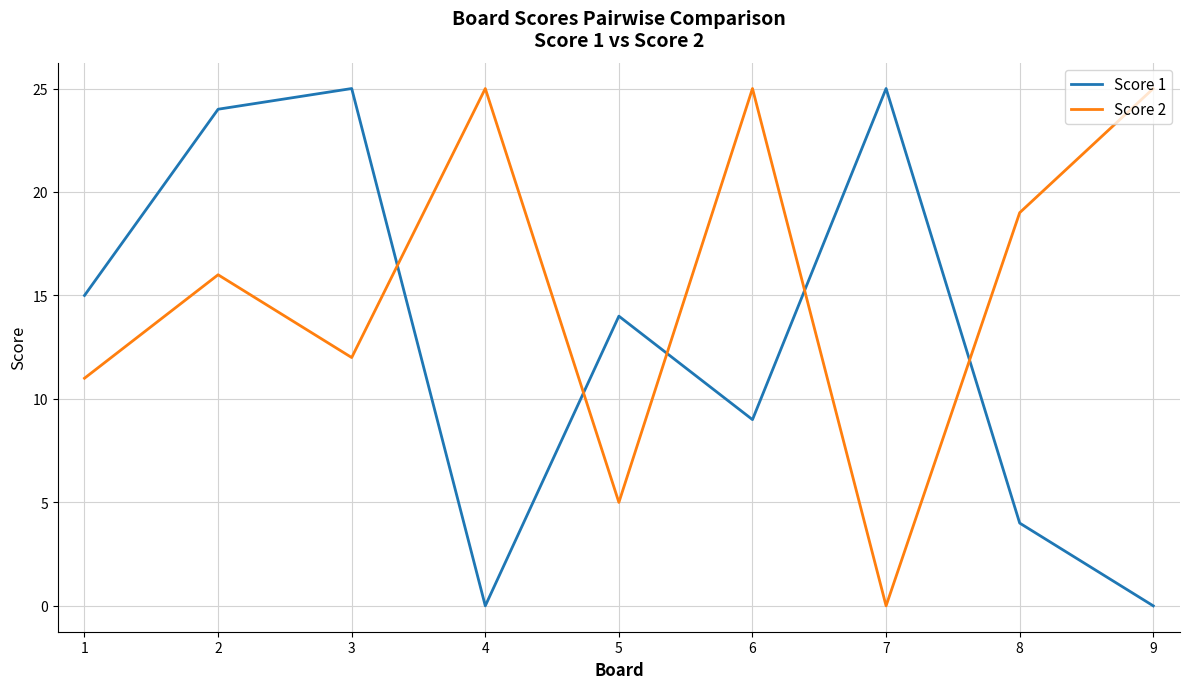

How many lines are shown in the chart?

2